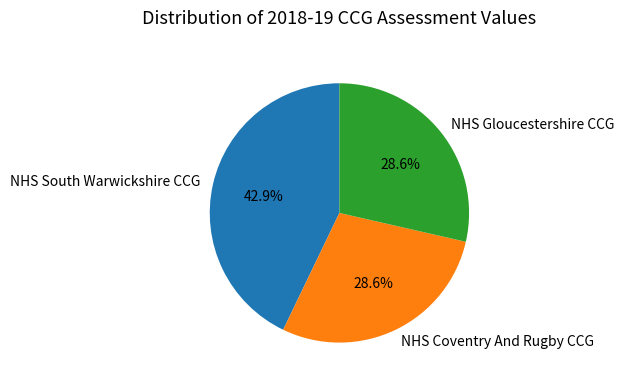

Is NHS South Warwickshire CCG the majority of the pie?

No